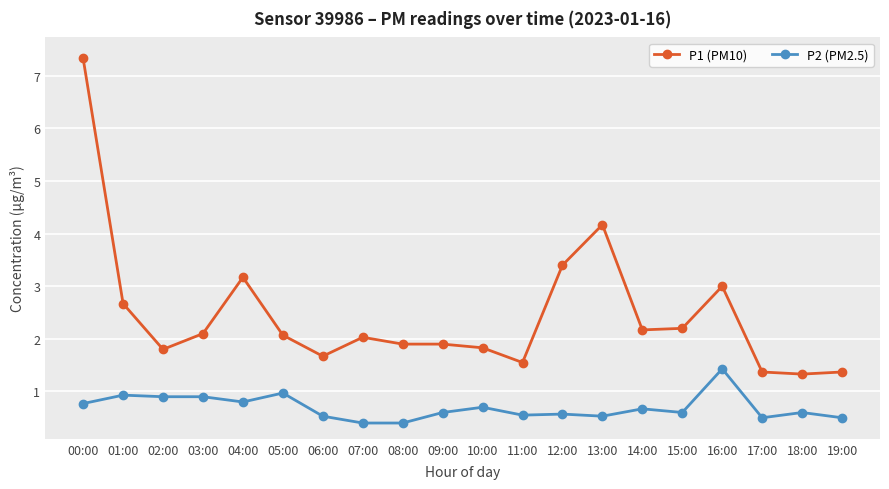

Is it true that P2 (PM2.5) equals 0.6 at 09:00?

True